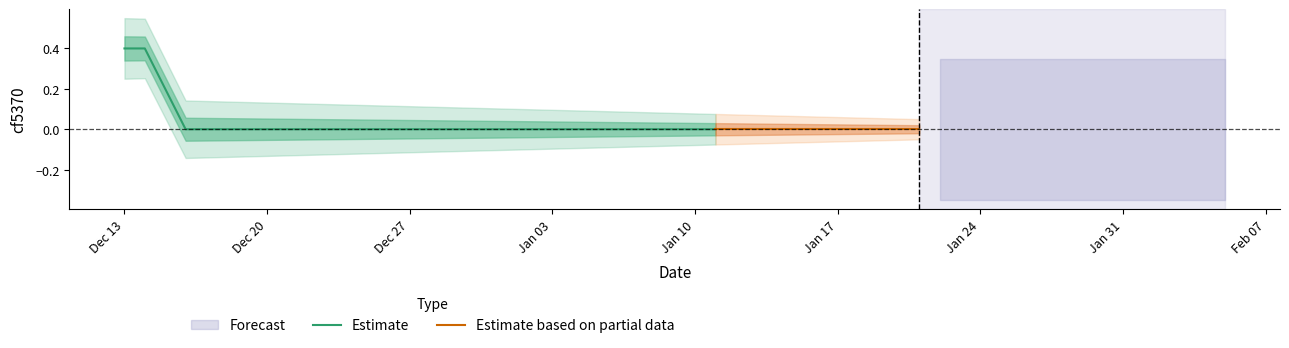

What is the maximum value for Estimate?

0.4